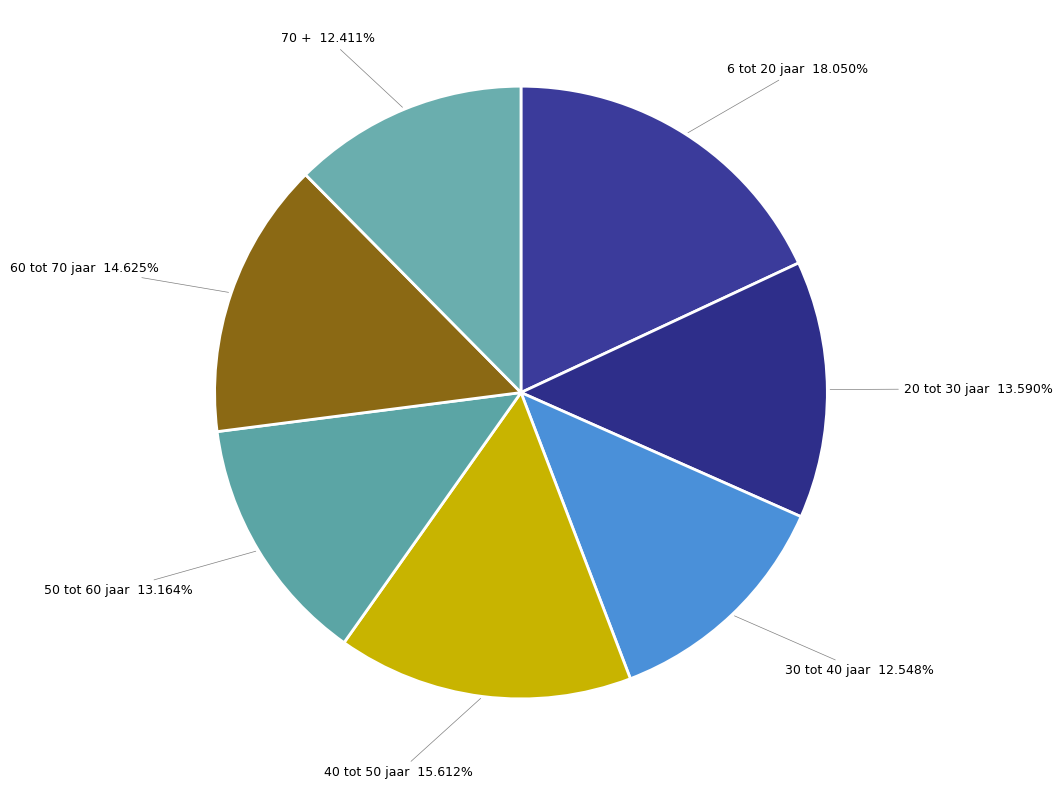

To the nearest percent, what is the difference between the largest and smallest slice percentages?

6%